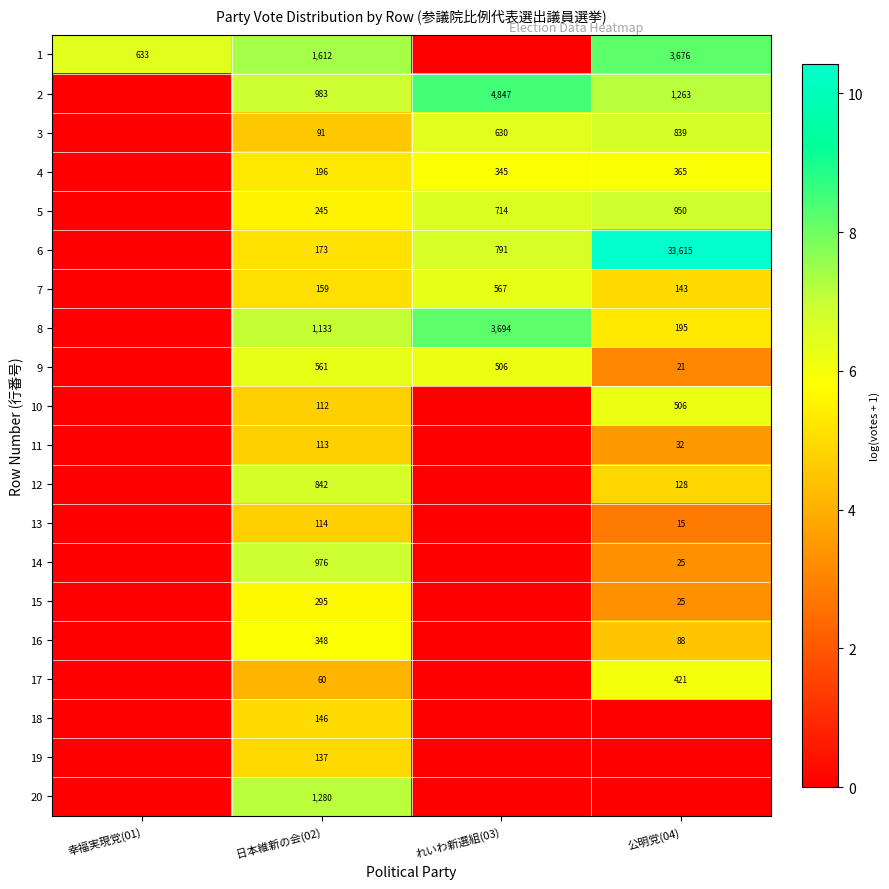

What is the difference between the highest and lowest values at 日本維新の会(02)?

1552